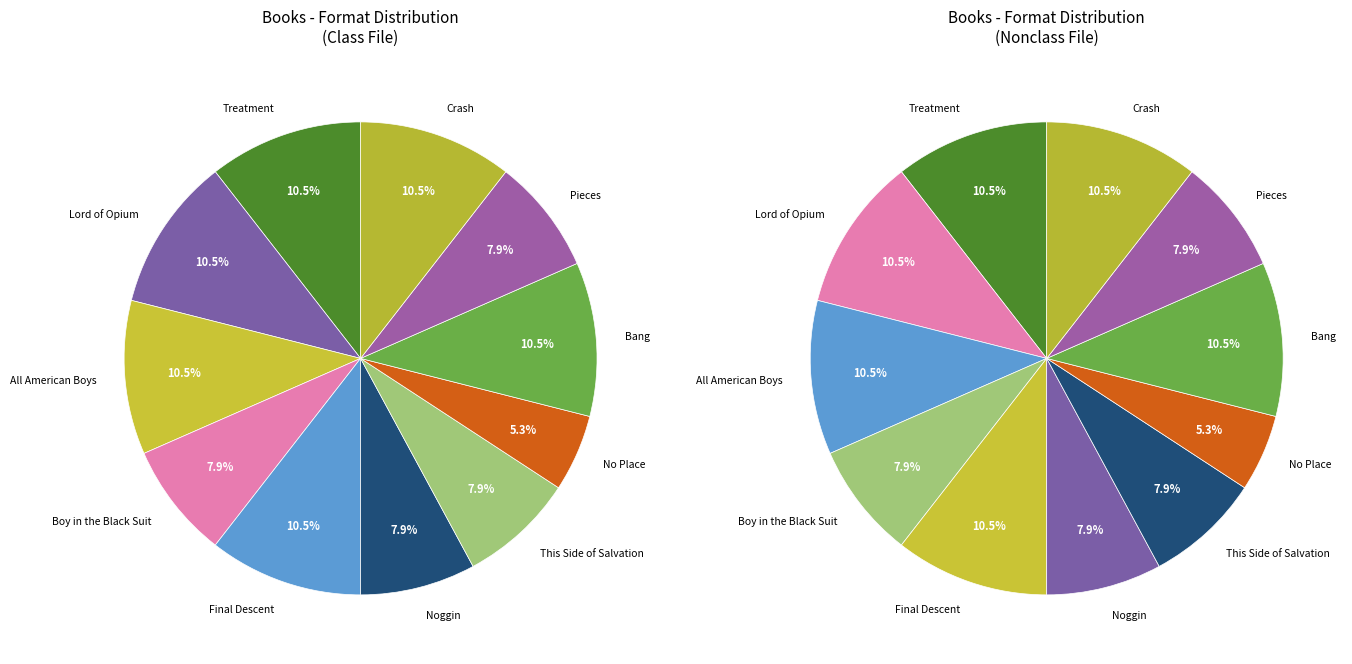

How many segments does this pie chart have?

11